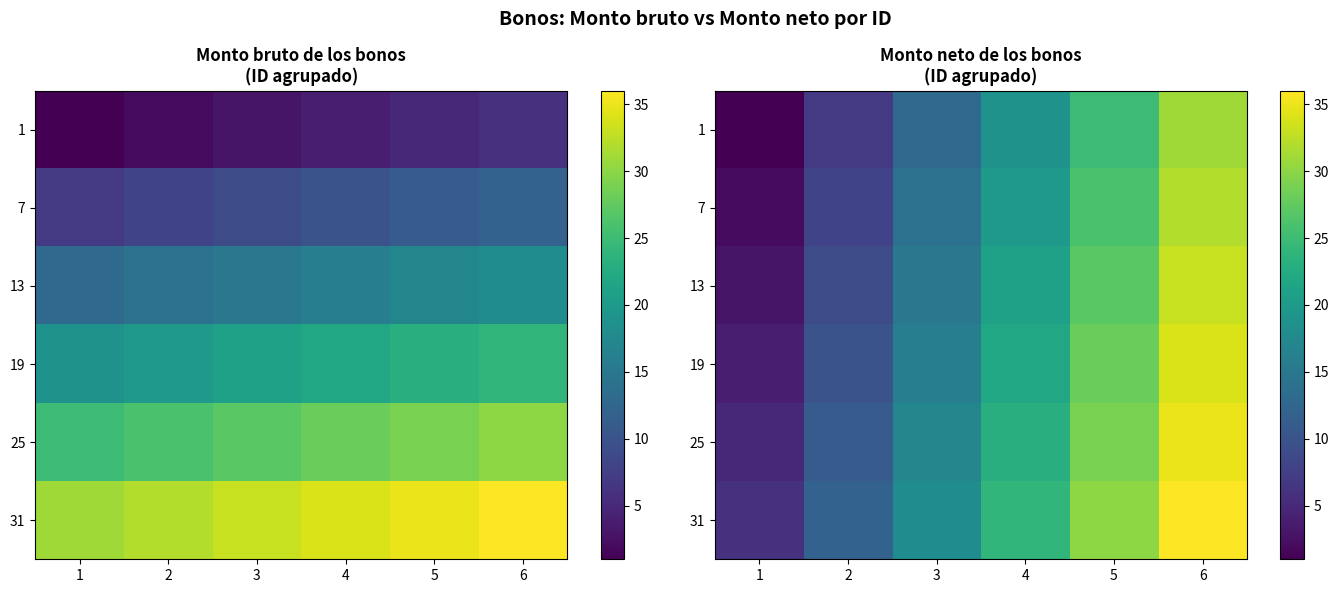

What is the difference between the highest and lowest values at 5?

5